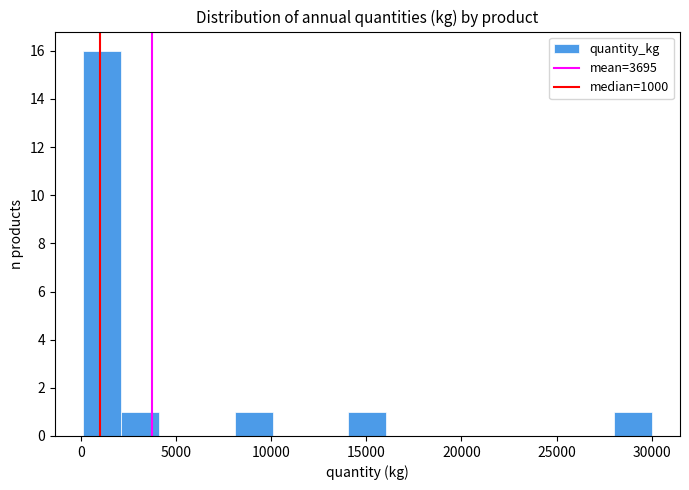

Around what value on the x-axis is the tallest bar? Give the approximate position of its centre, as read against the axis.

1000